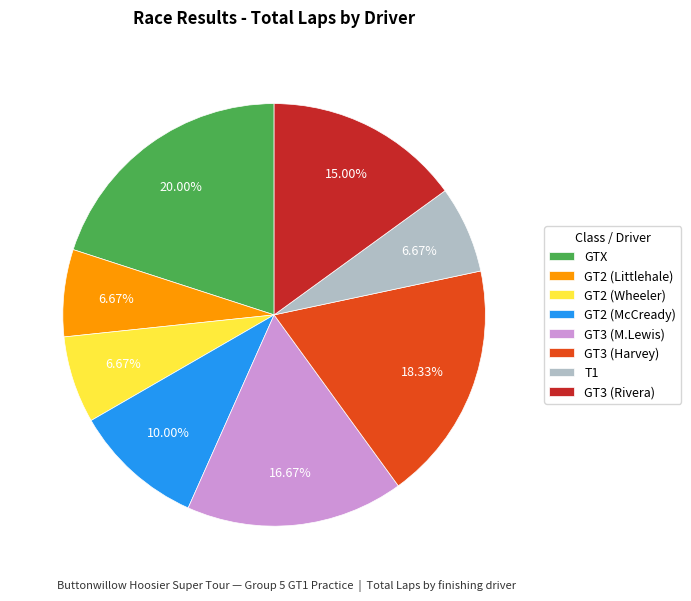

To the nearest percent, what is the average slice percentage?

12%